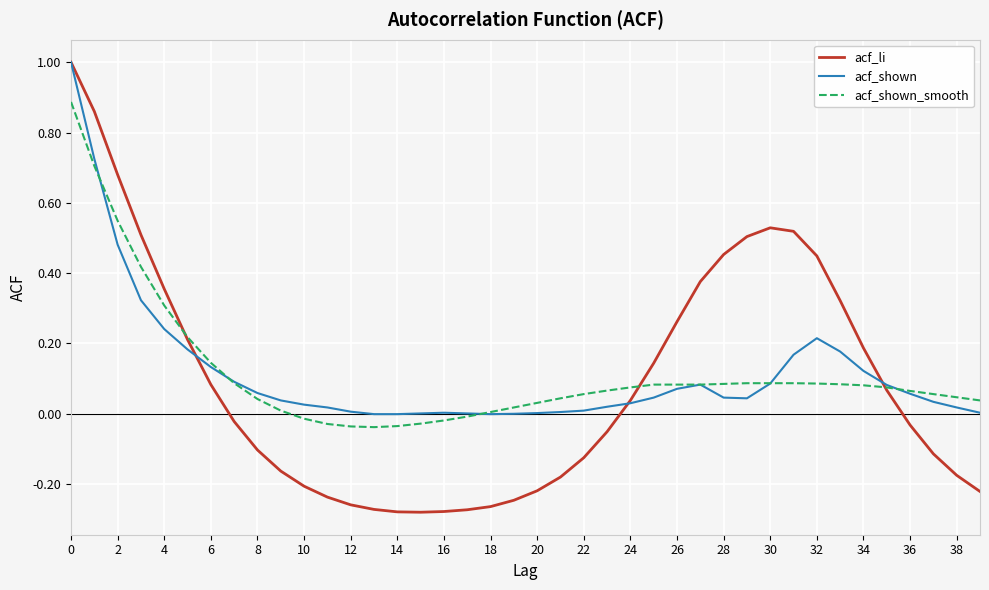

Reading left to right, transcribe all the data shown in this chart.

acf_li: 1.0	0.9	0.7	0.5	0.4	0.2	0.1	-0.0	-0.1	-0.2	-0.2	-0.2	-0.3	-0.3	-0.3	-0.3	-0.3	-0.3	-0.3	-0.2	-0.2	-0.2	-0.1	-0.1	0.0	0.1	0.3	0.4	0.5	0.5	0.5	0.5	0.4	0.3	0.2	0.1	-0.0	-0.1	-0.2	-0.2
acf_shown: 1.0	0.7	0.5	0.3	0.2	0.2	0.1	0.1	0.1	0.0	0.0	0.0	0.0	-0.0	-0.0	0.0	0.0	0.0	-0.0	0.0	0.0	0.0	0.0	0.0	0.0	0.0	0.1	0.1	0.0	0.0	0.1	0.2	0.2	0.2	0.1	0.1	0.1	0.0	0.0	0.0
acf_shown_smooth: 0.9	0.7	0.5	0.4	0.3	0.2	0.1	0.1	0.0	0.0	-0.0	-0.0	-0.0	-0.0	-0.0	-0.0	-0.0	-0.0	0.0	0.0	0.0	0.0	0.1	0.1	0.1	0.1	0.1	0.1	0.1	0.1	0.1	0.1	0.1	0.1	0.1	0.1	0.1	0.1	0.0	0.0